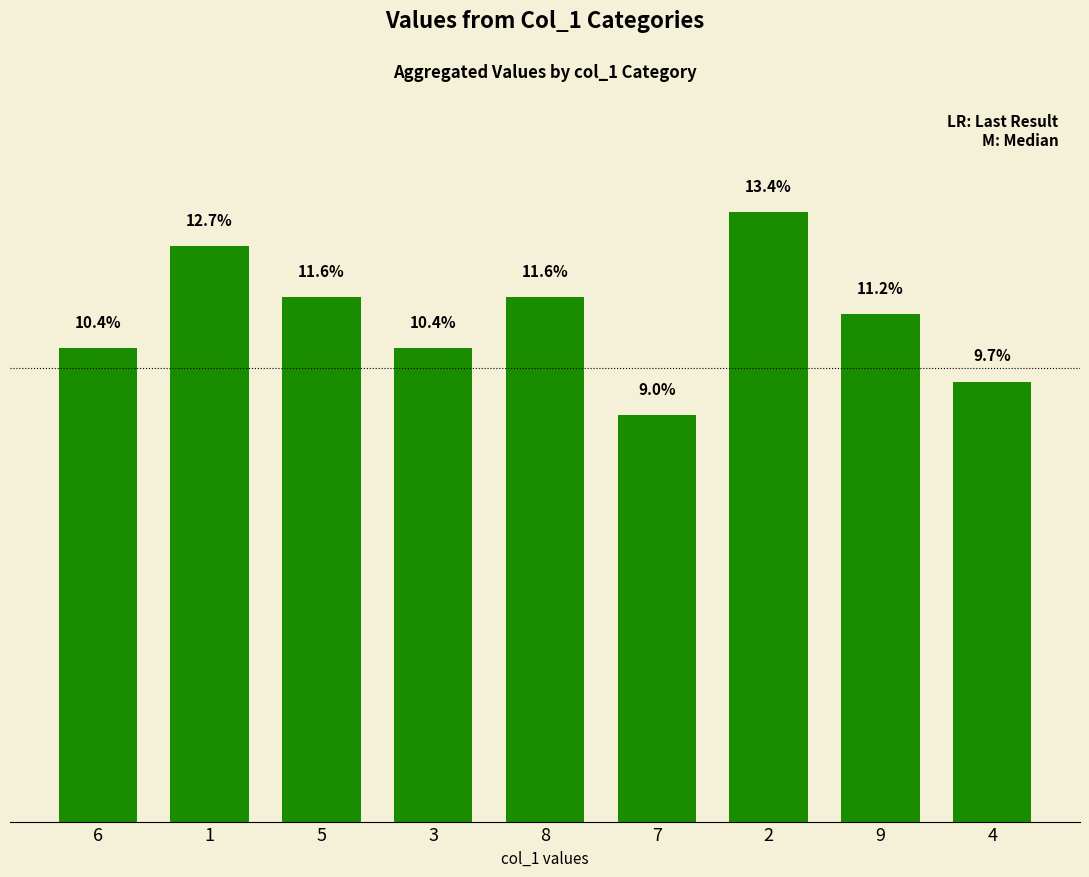

Reading right to left, extract all data points from this chart.

9.7	11.2	13.4	9.0	11.6	10.4	11.6	12.7	10.4